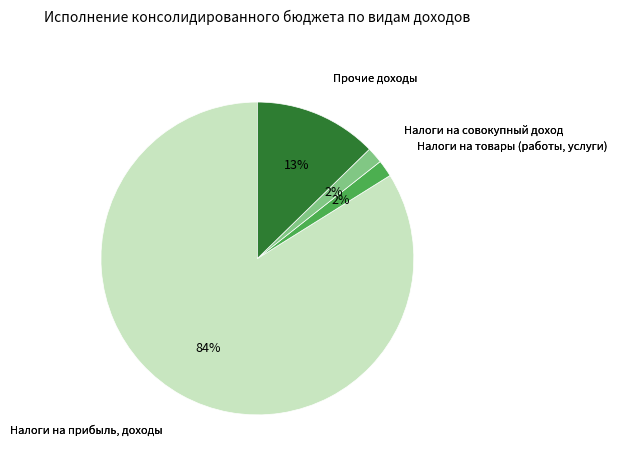

Does any single category account for the majority?

Yes